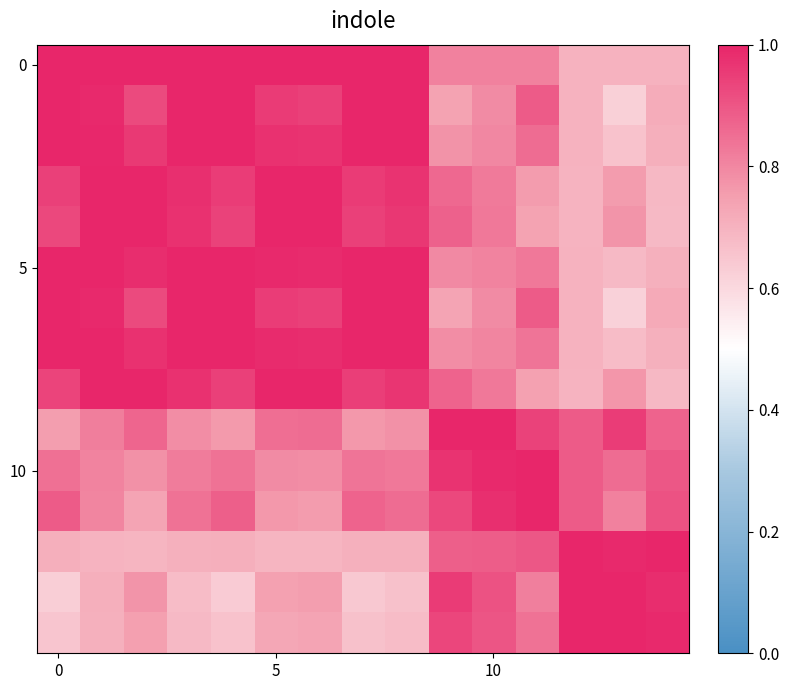

What is the maximum value shown in the chart?

1.0